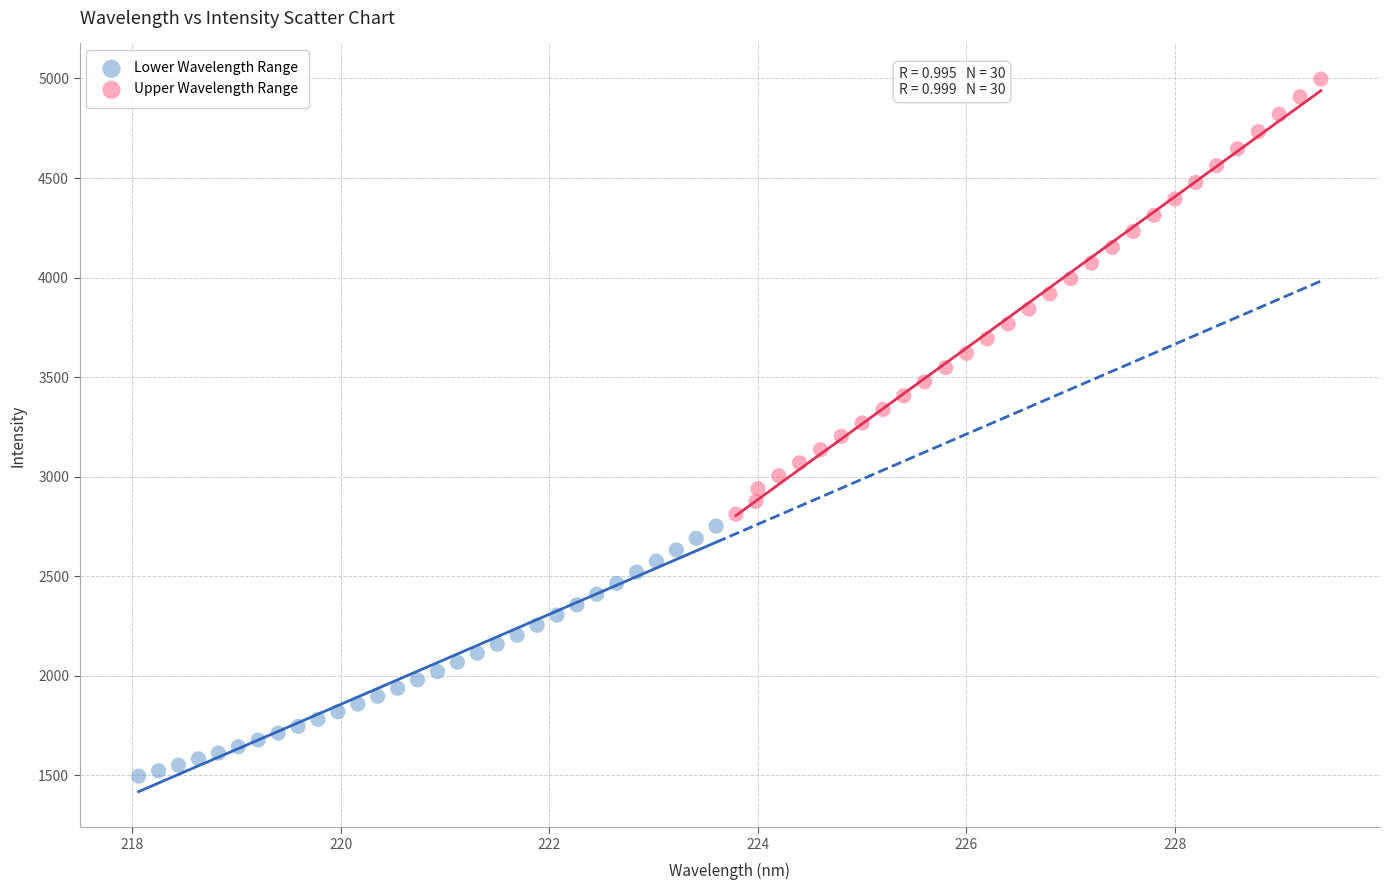

Which series reaches the maximum Y coordinate?

Upper Wavelength Range